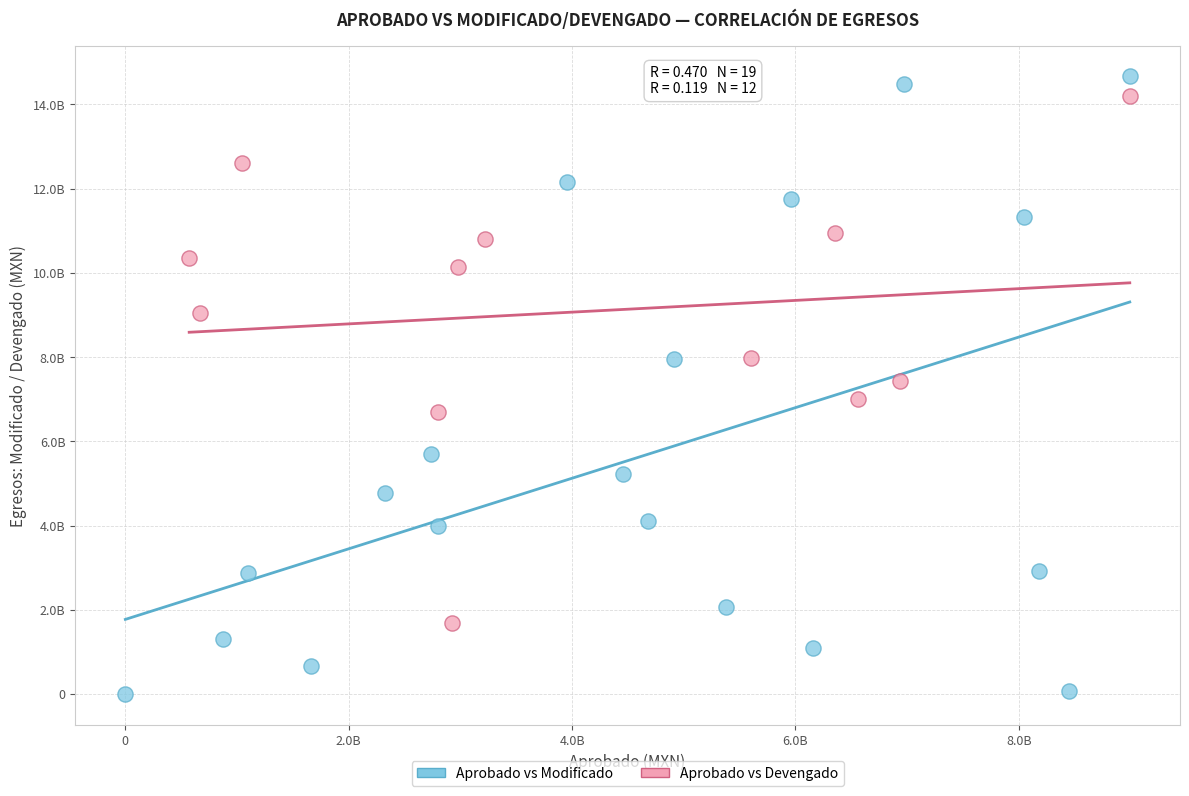

Which series reaches the minimum Y coordinate?

Aprobado vs Modificado